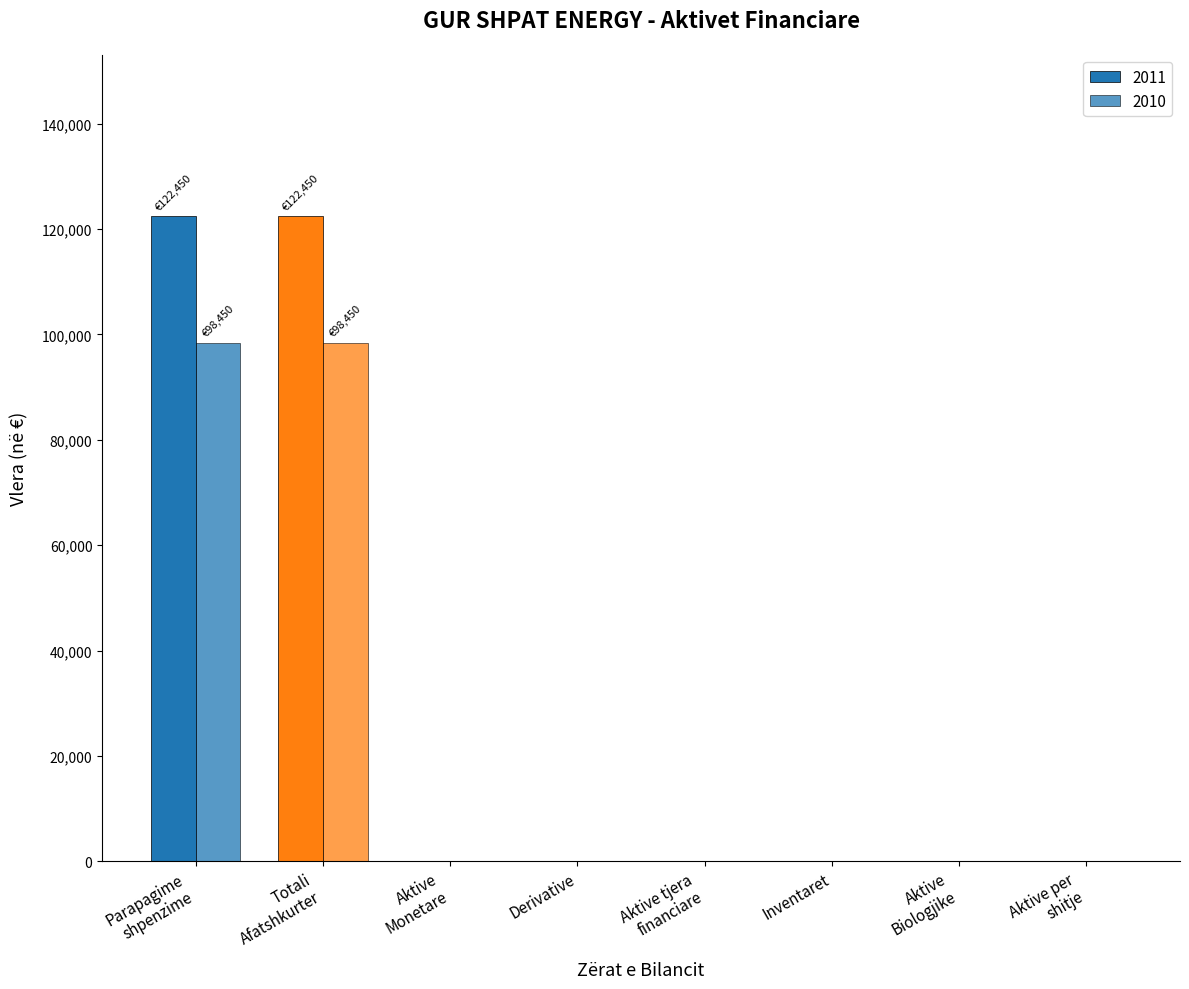

How many data points in 2010 are above 0?

2